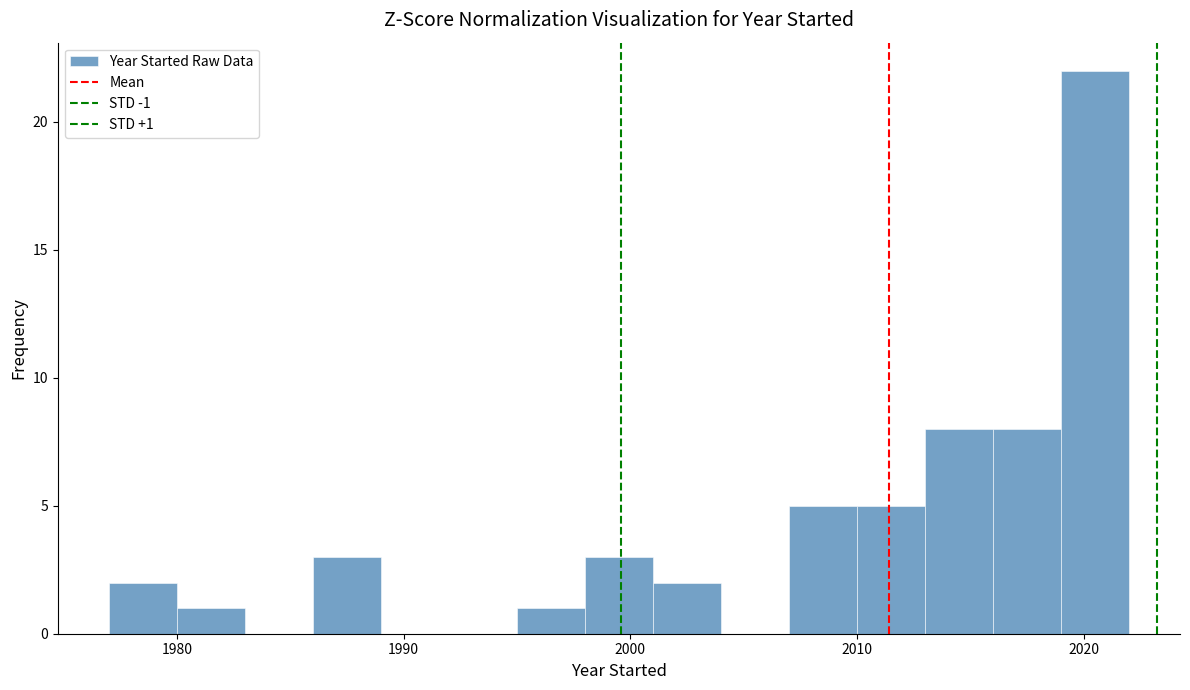

Read against the x-axis, roughly where is the centre of the tallest bar?

2021